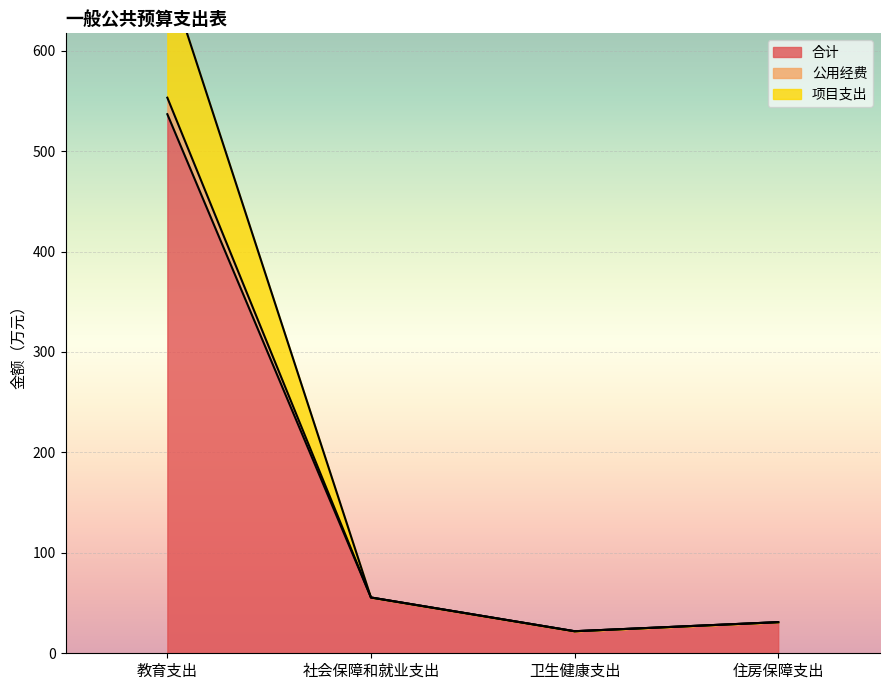

What position from the right is 社会保障和就业支出?

3